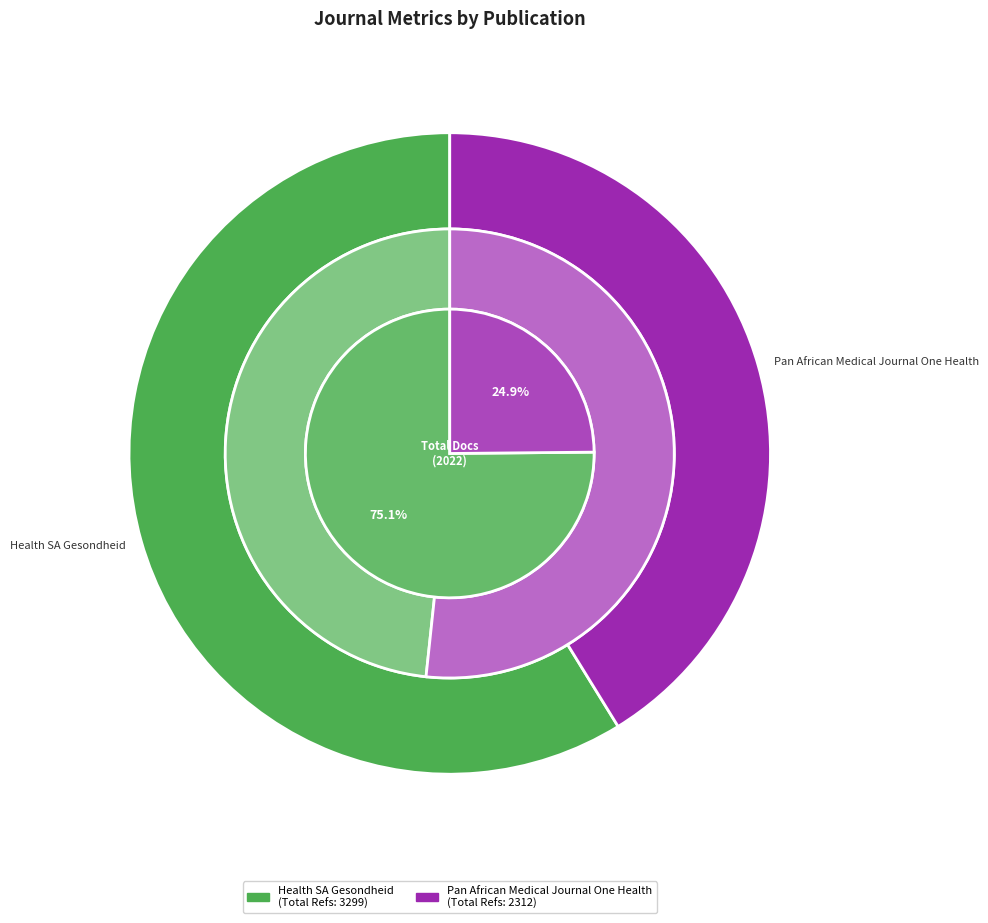

Count the number of slices in the pie.

2